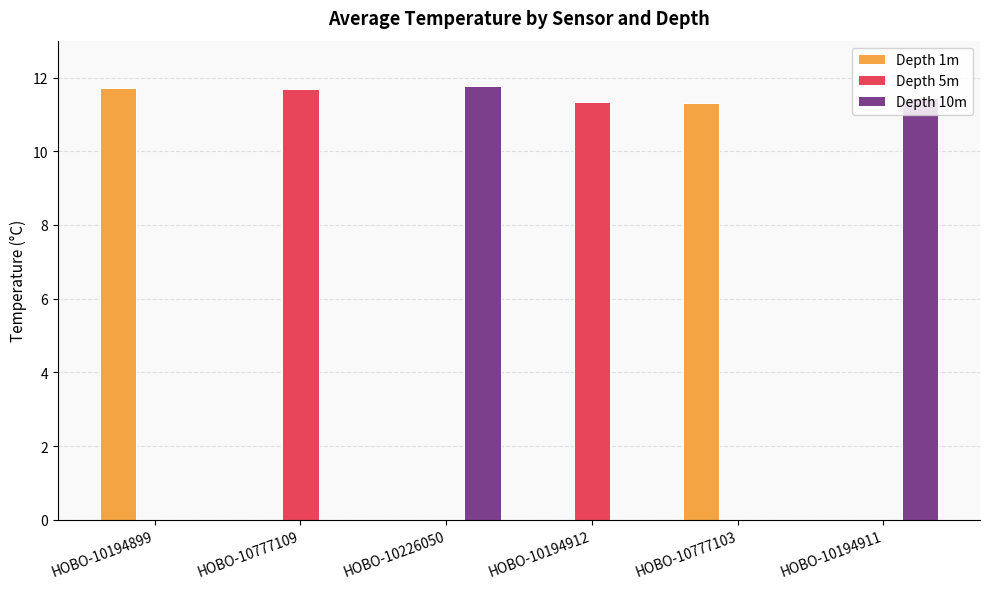

What is the highest value of the Depth 10m series?

11.8